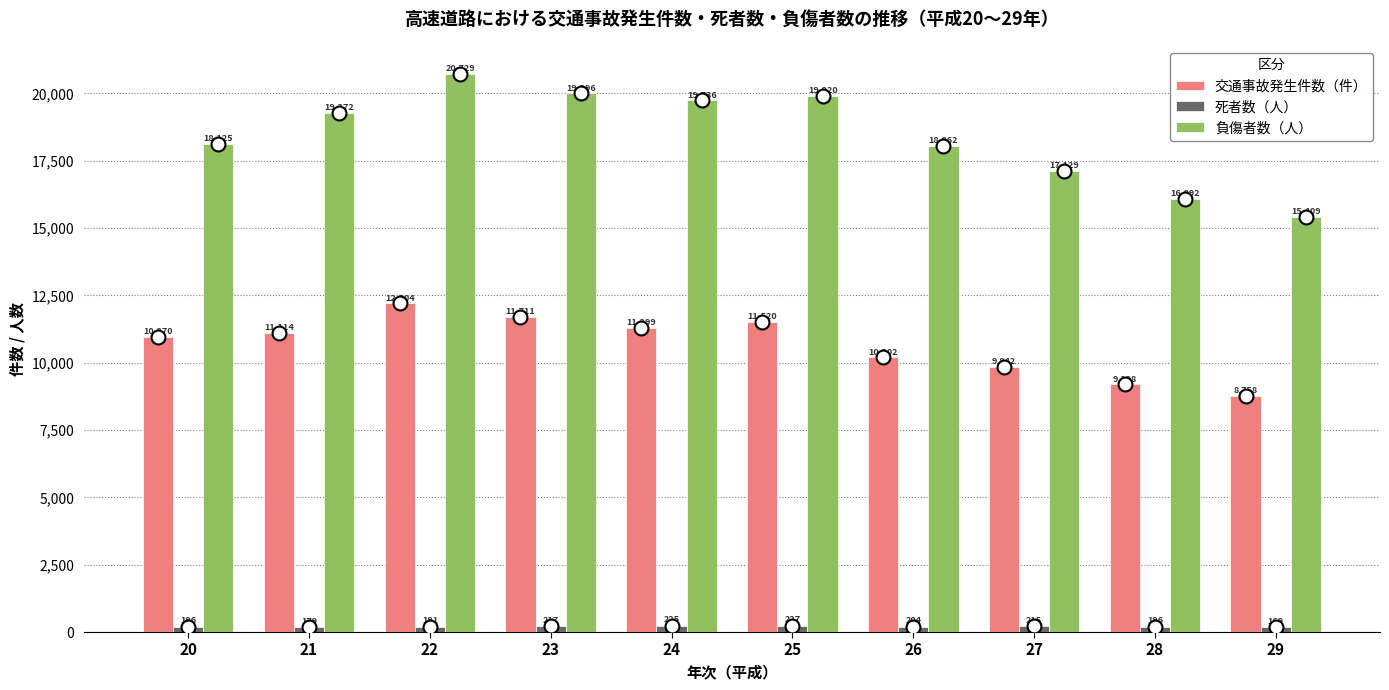

The 死者数（人） series shows 196 at 20. True or false?

True